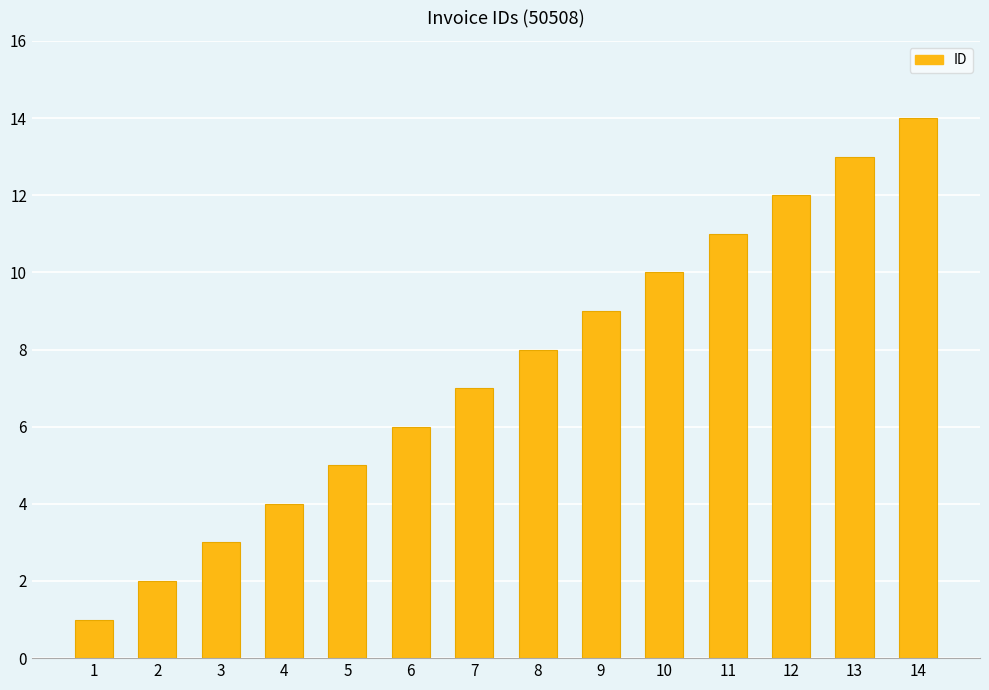

What is the maximum value shown in the chart?

14